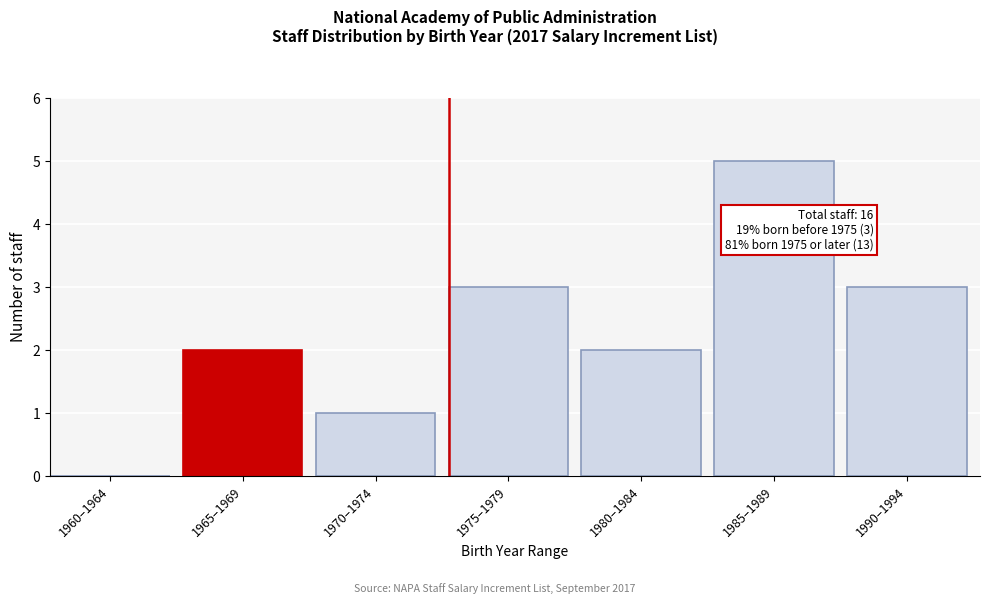

Reading right to left, extract all data points from this chart.

1990–1994=3	1985–1989=5	1980–1984=2	1975–1979=3	1970–1974=1	1965–1969=2	1960–1964=0